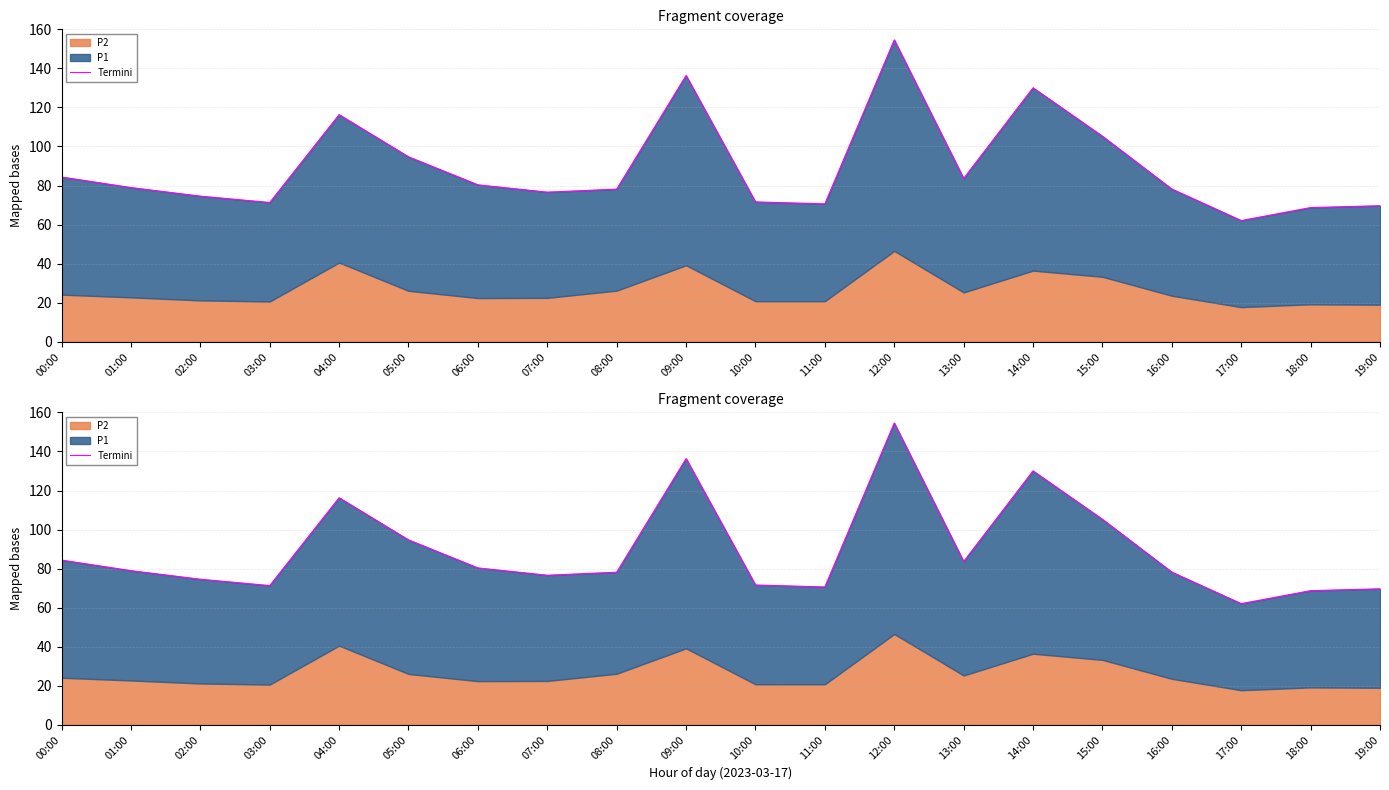

Where does the data first go above 78?

00:00